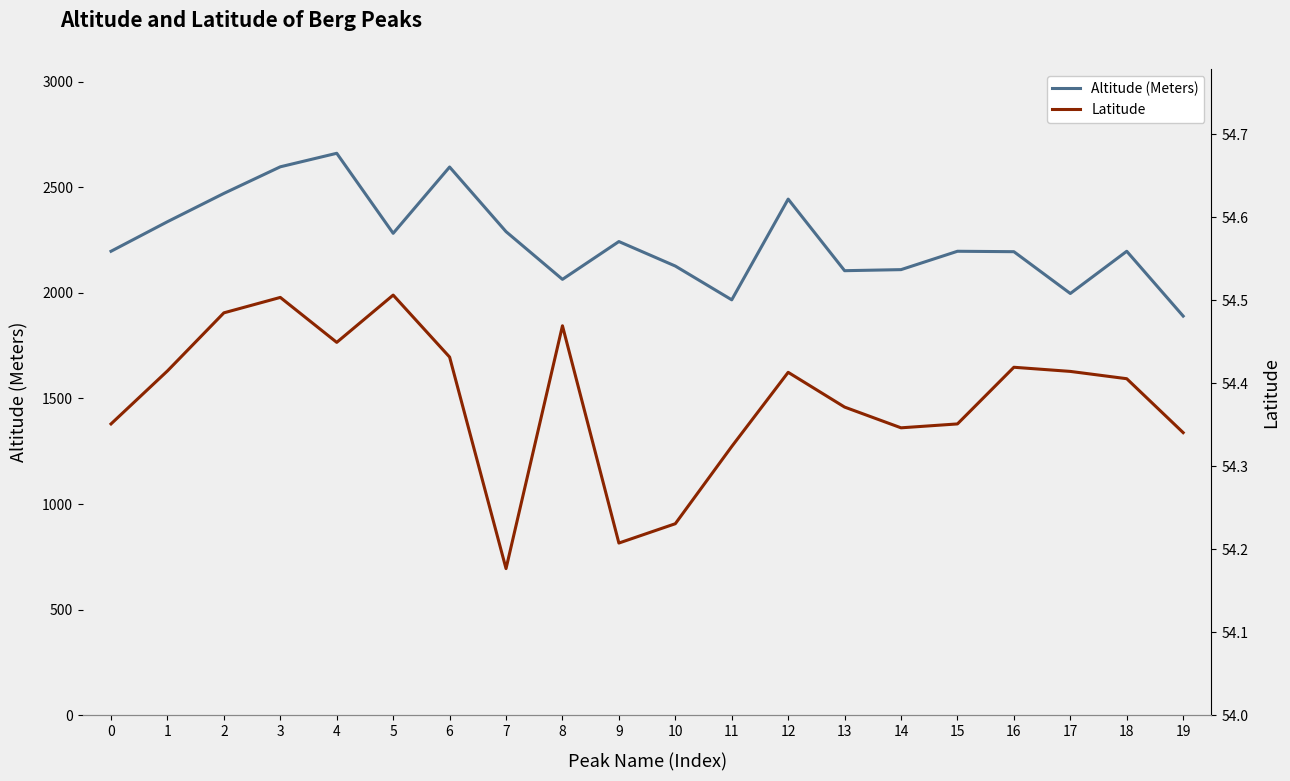

What is the difference between the second highest and second lowest values in the Latitude series?

0.3